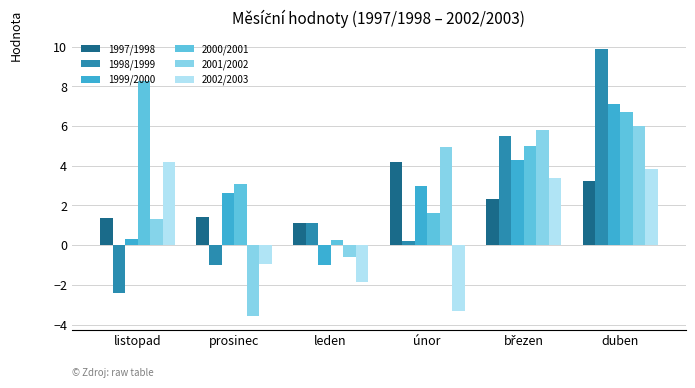

What is the sum of all 1997/1998 values?

13.6